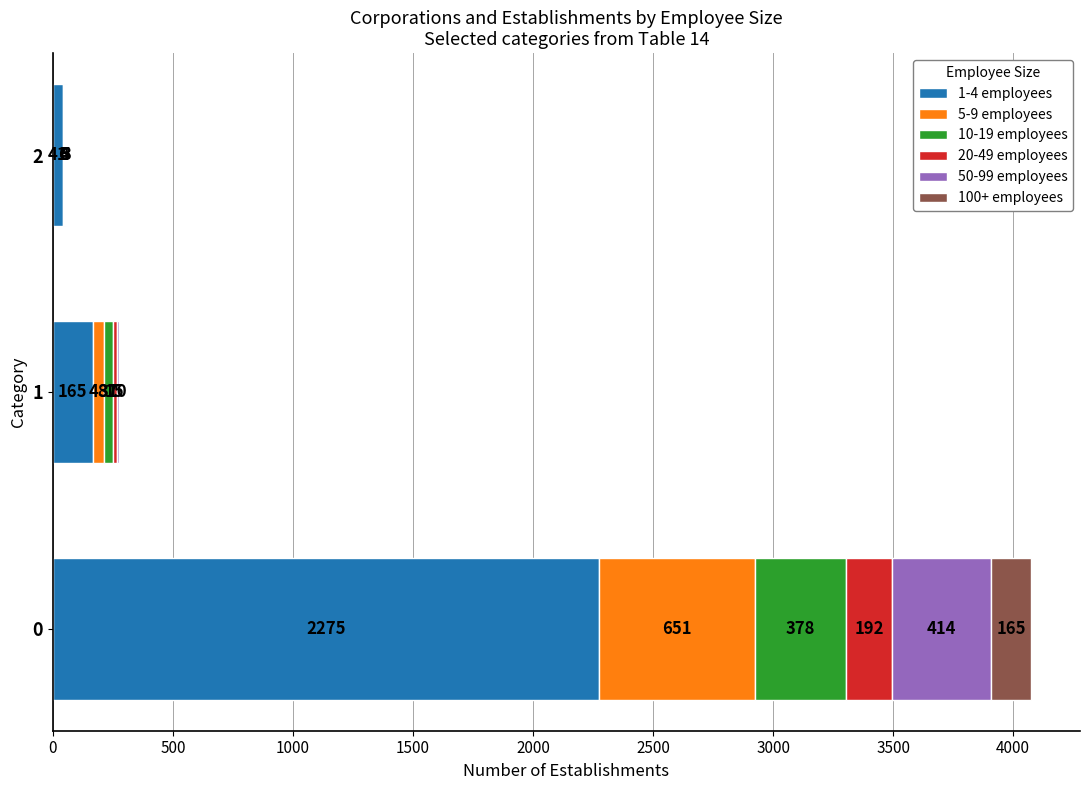

What is the sum of the 1-4 employees values at 0 and 1?

2440